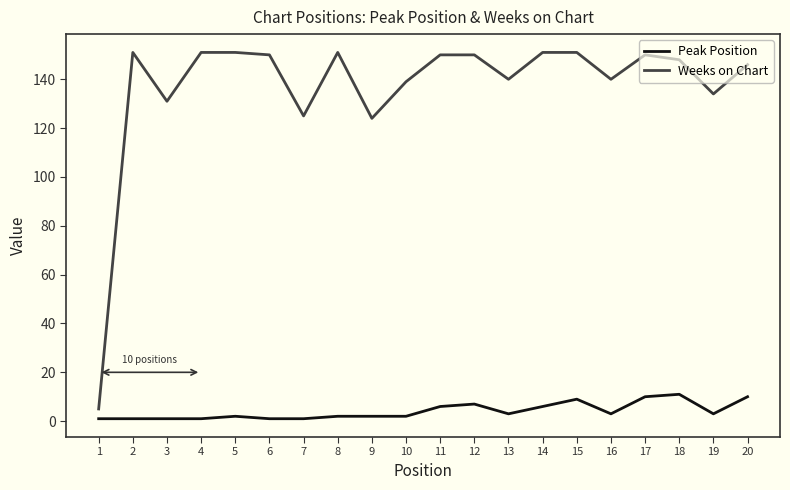

List the series in order of their peak value, highest first.

Weeks on Chart, Peak Position